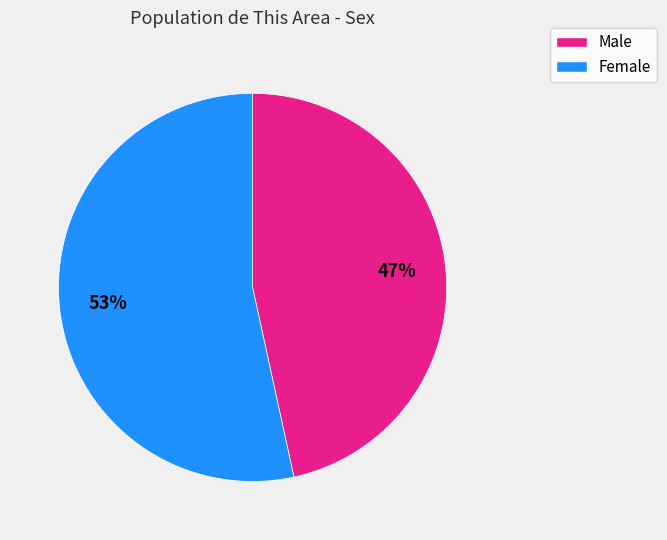

Is it true that Male is 54% of the pie?

False